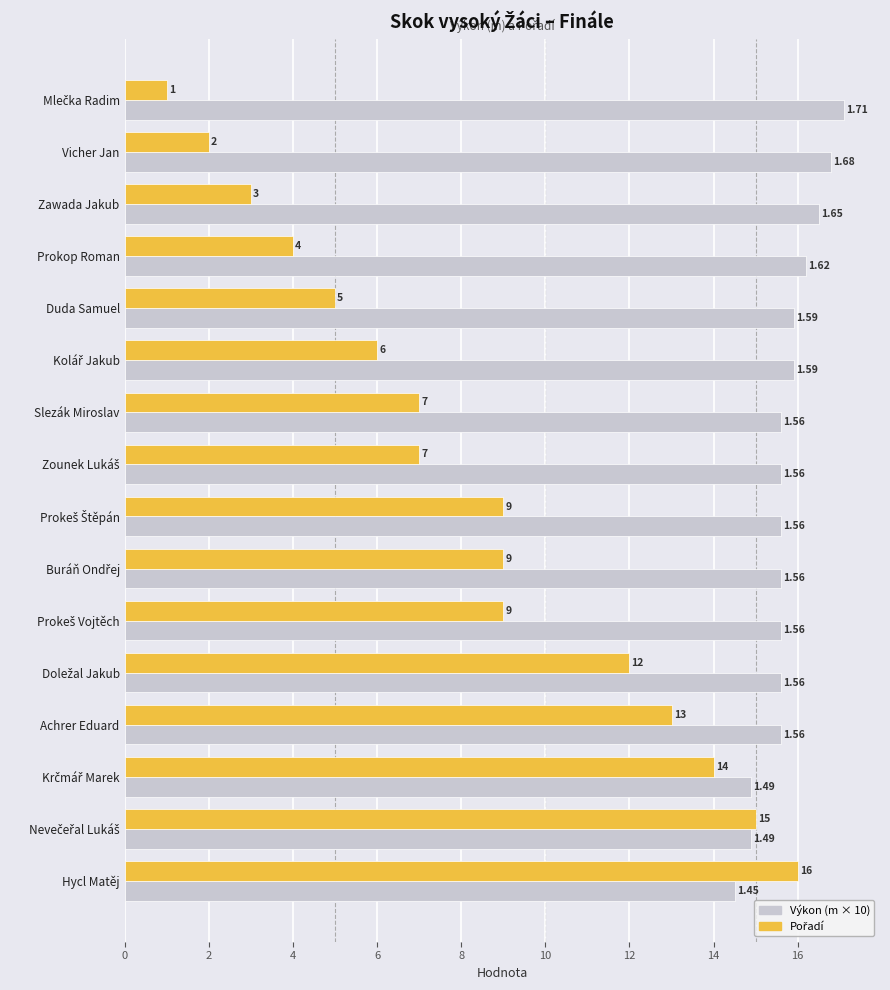

How many distinct data groups are displayed?

2